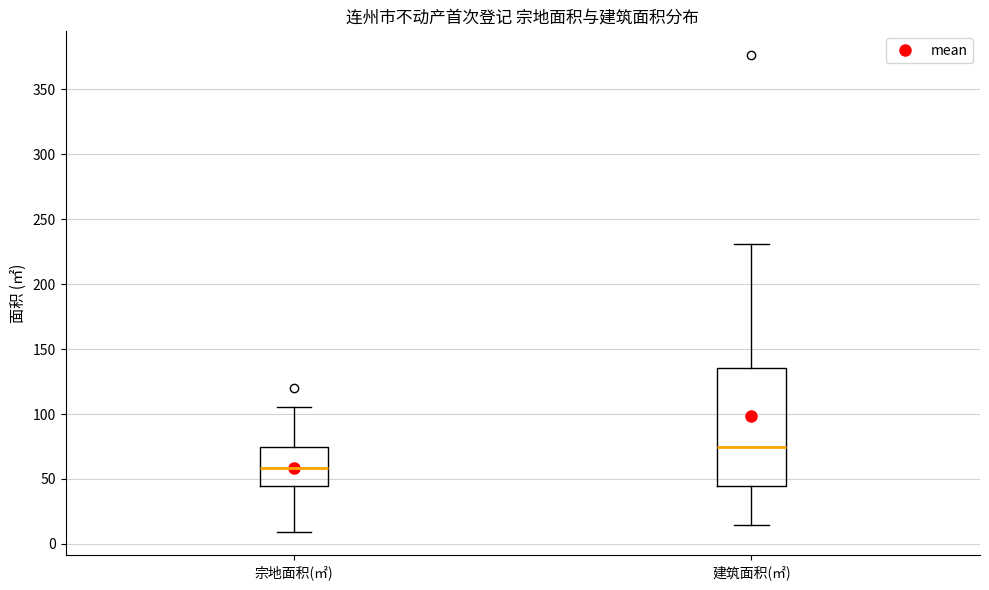

Which box's median line is the highest?

建筑面积(㎡)